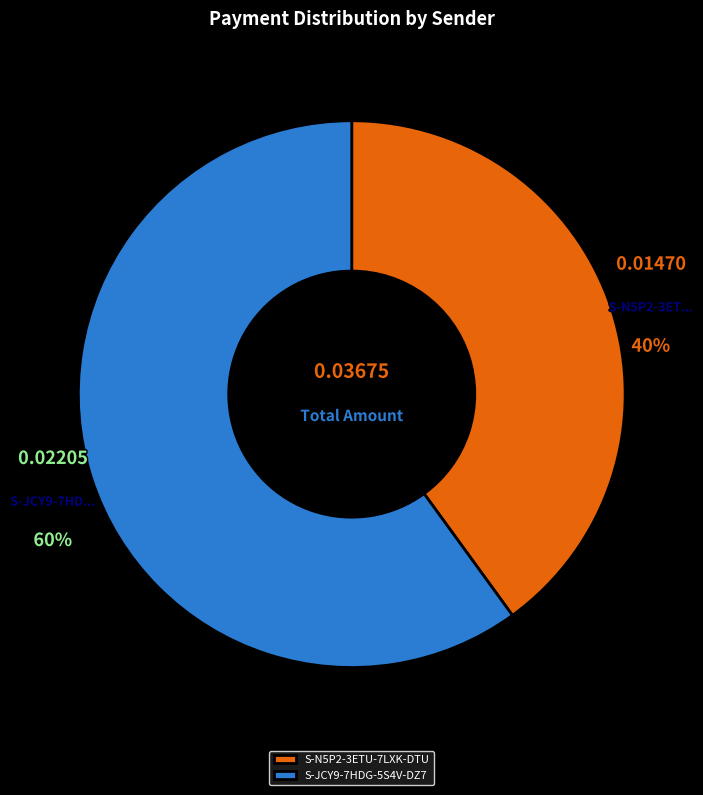

Which slice represents more than half of the pie?

S-JCY9-7HDG-5S4V-DZ7